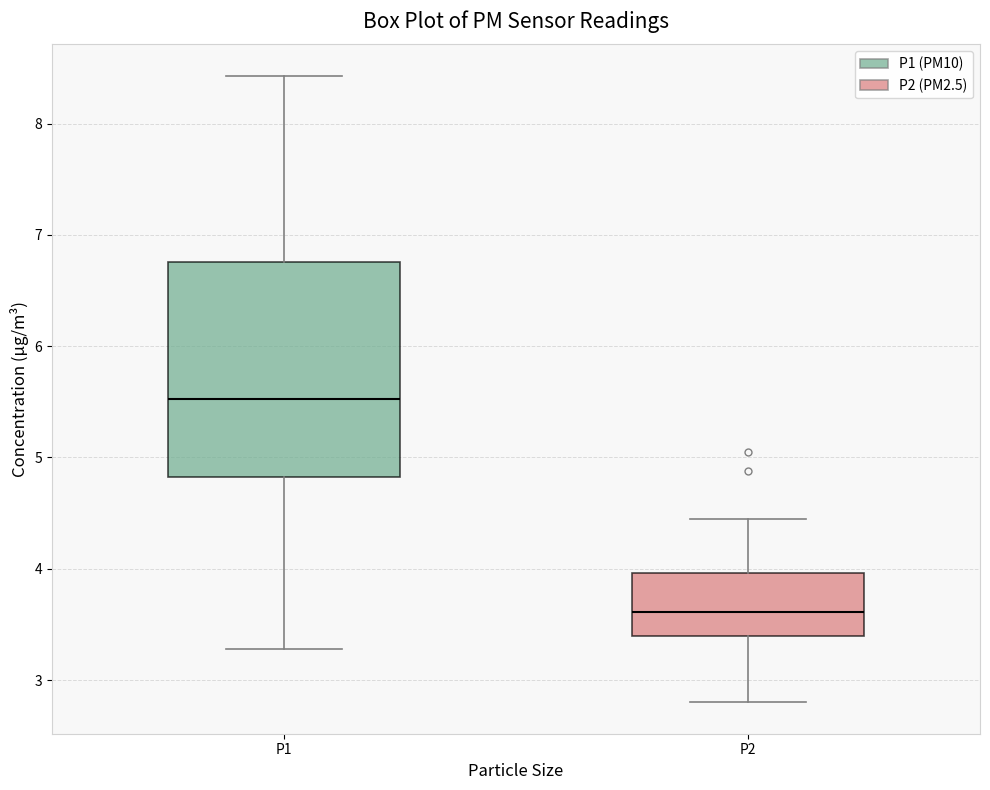

Reading left to right, transcribe this box plot: for each box, give where its median line is, the range the box spans, and where its two whiskers end, as read against the y-axis. The values are not printed on the chart, so give them approximately, as read against the axis.

P1: median 5.5, box 4.8 to 6.8, whiskers 3.3 to 8.4
P2: median 3.6, box 3.4 to 4.0, whiskers 2.8 to 4.5